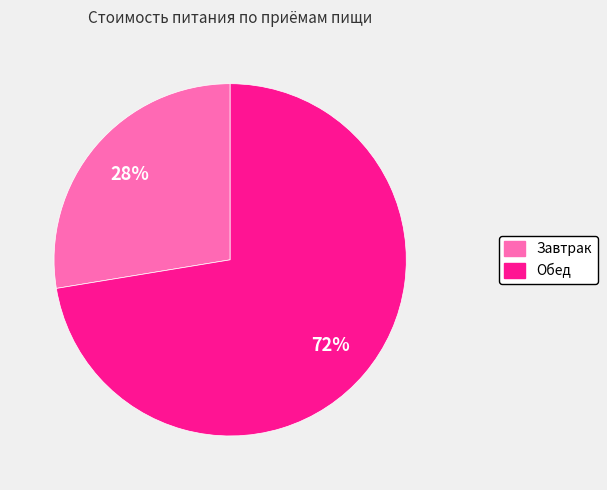

To the nearest percent, what portion does Завтрак represent?

28%